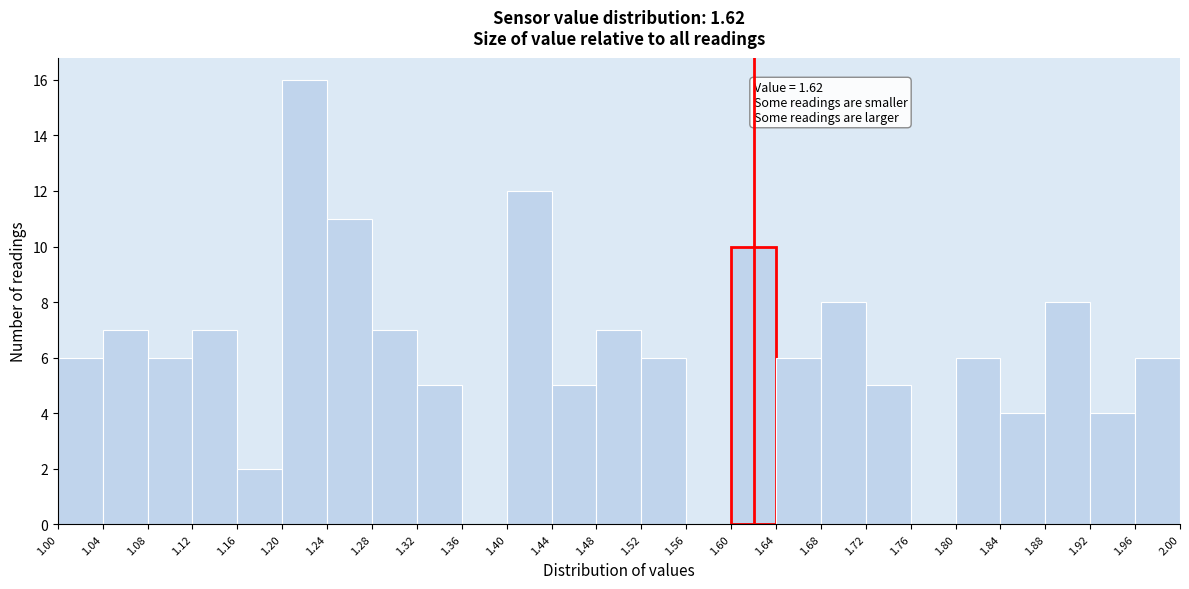

Which range on the x-axis has the tallest bar?

1.20 to 1.24